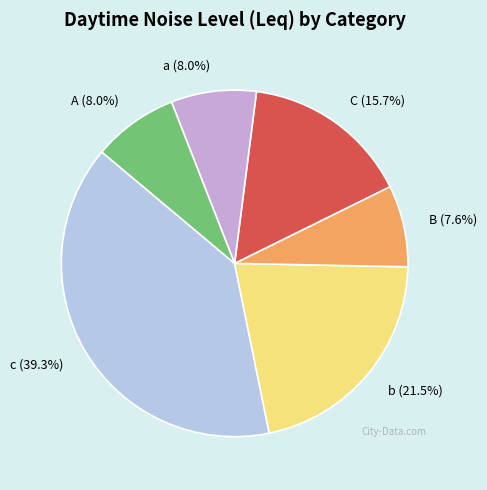

Which slice is the largest?

c (39.3%)